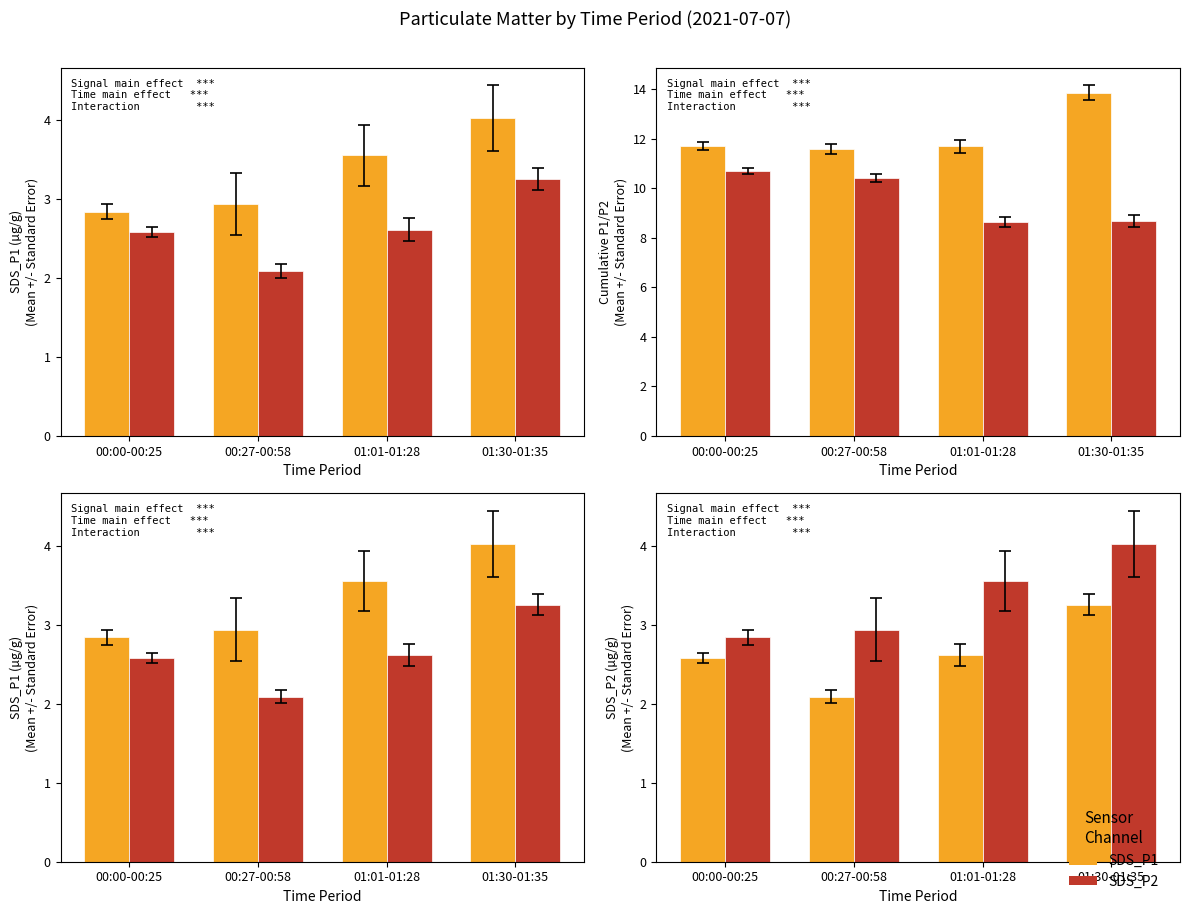

What is the label of the 2nd bar from the right?

01:01-01:28